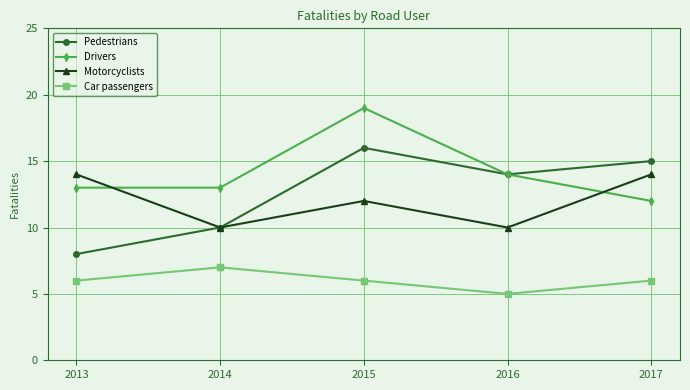

What is the value of the Car passengers point at the 3rd from the left?

6